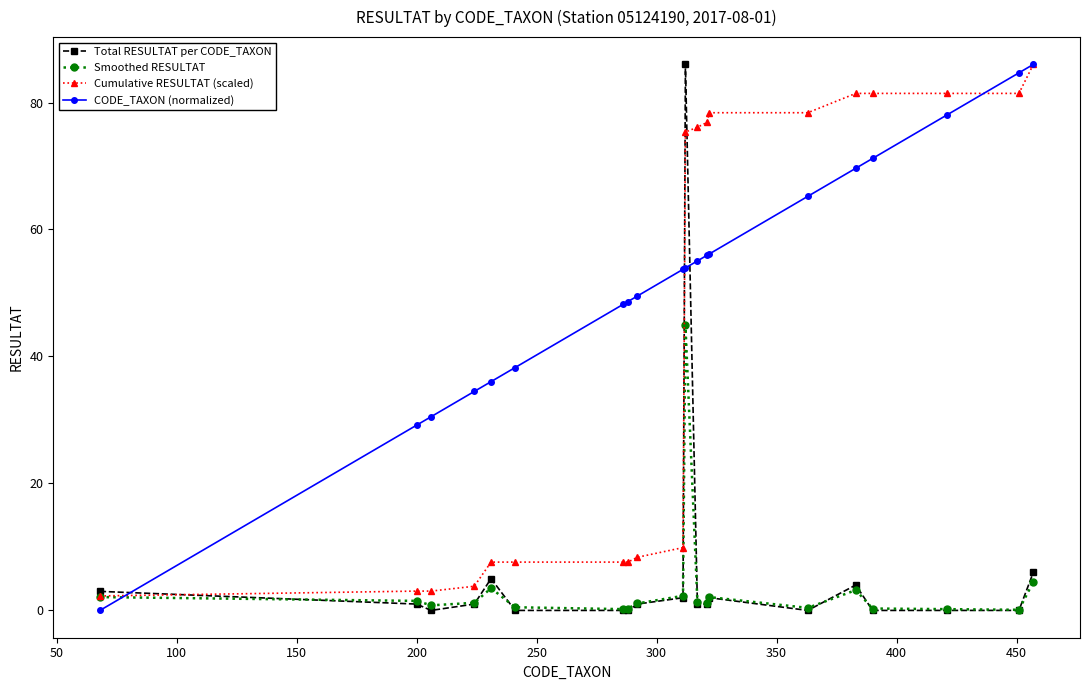

True or false: CODE_TAXON (normalized) and Smoothed RESULTAT cross at least once.

True